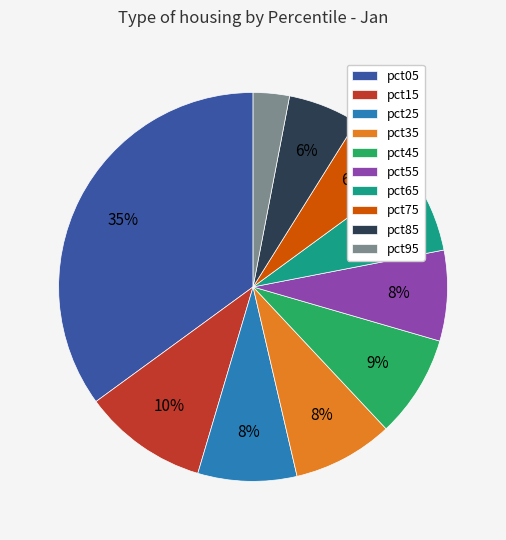

True or false: pct65 accounts for 1% of the total.

False